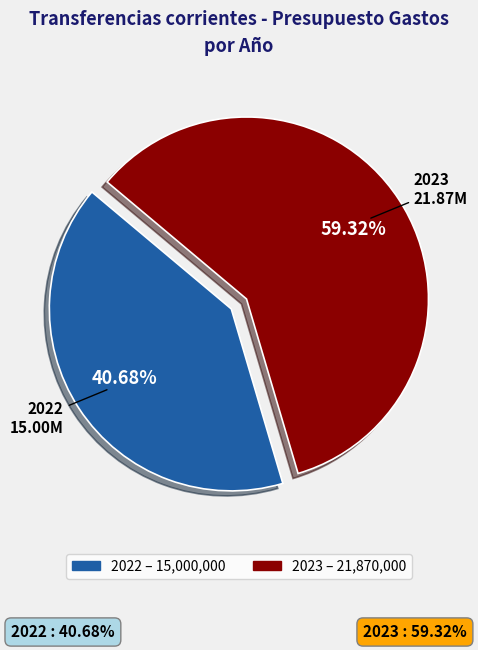

The 2022 slice represents 30% of the pie. True or false?

False